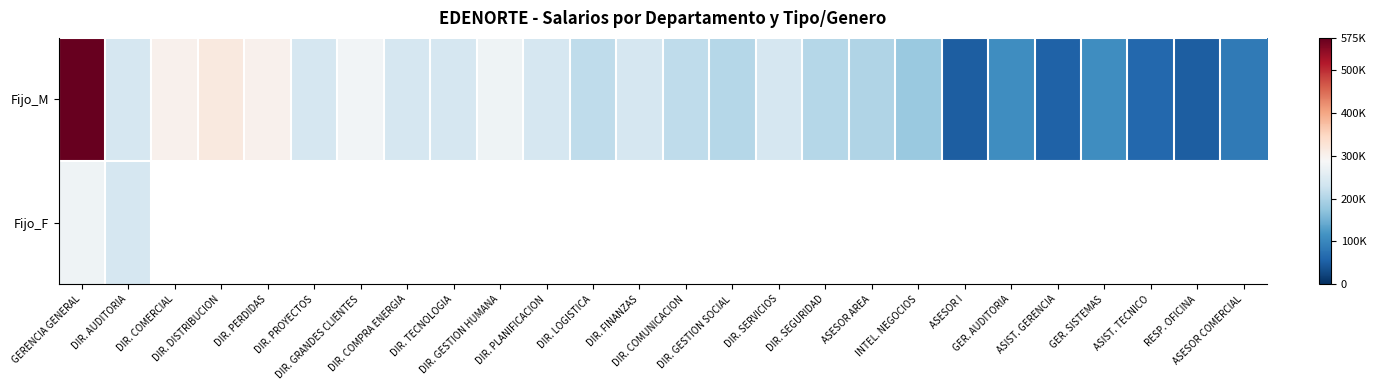

List the labels in order of Fijo_M value, largest first.

GERENCIA GENERAL, DIR. DISTRIBUCION, DIR. COMERCIAL, DIR. PERDIDAS, DIR. GRANDES CLIENTES, DIR. GESTION HUMANA, DIR. AUDITORIA, DIR. PROYECTOS, DIR. COMPRA ENERGIA, DIR. TECNOLOGIA, DIR. PLANIFICACION, DIR. FINANZAS, DIR. SERVICIOS, DIR. LOGISTICA, DIR. COMUNICACION, DIR. GESTION SOCIAL, DIR. SEGURIDAD, ASESOR AREA, INTEL. NEGOCIOS, GER. AUDITORIA, GER. SISTEMAS, ASESOR COMERCIAL, ASIST. TECNICO, ASIST. GERENCIA, ASESOR I, RESP. OFICINA